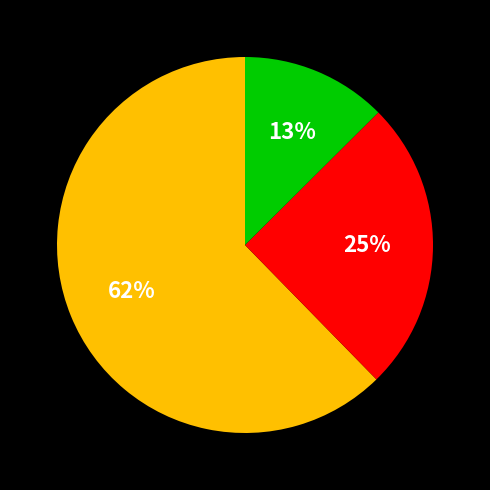

To the nearest percent, what is the average slice percentage?

33%